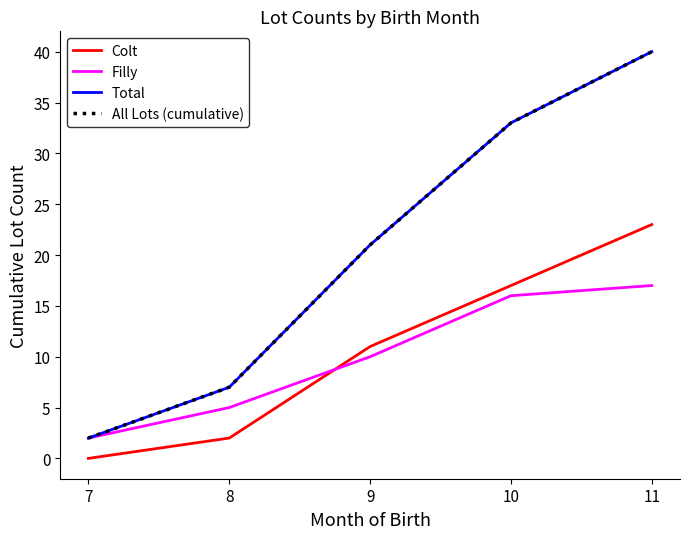

Does the chart have visible grid lines?

No